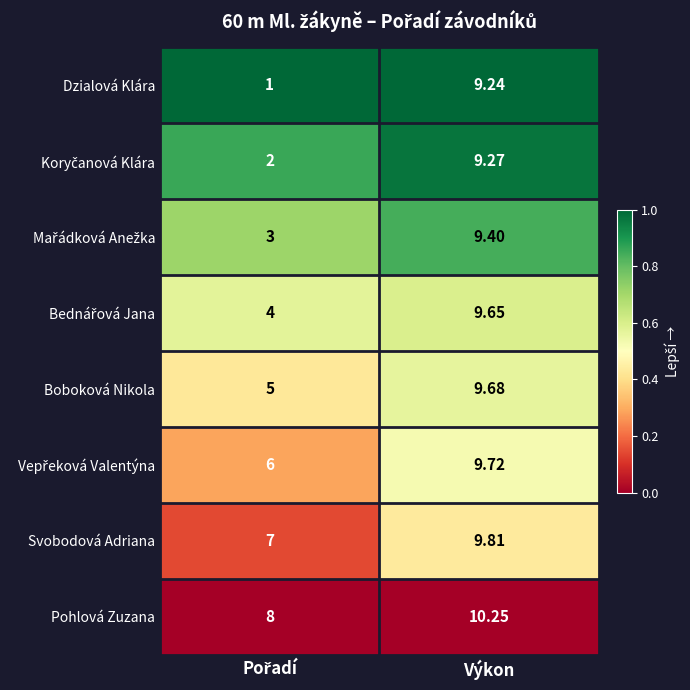

At which label does Boboková Nikola first exceed 9?

Výkon